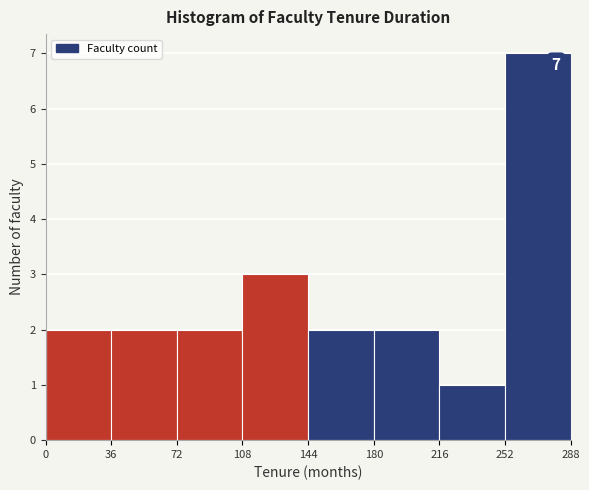

Which range on the x-axis has the tallest bar?

252 to 288